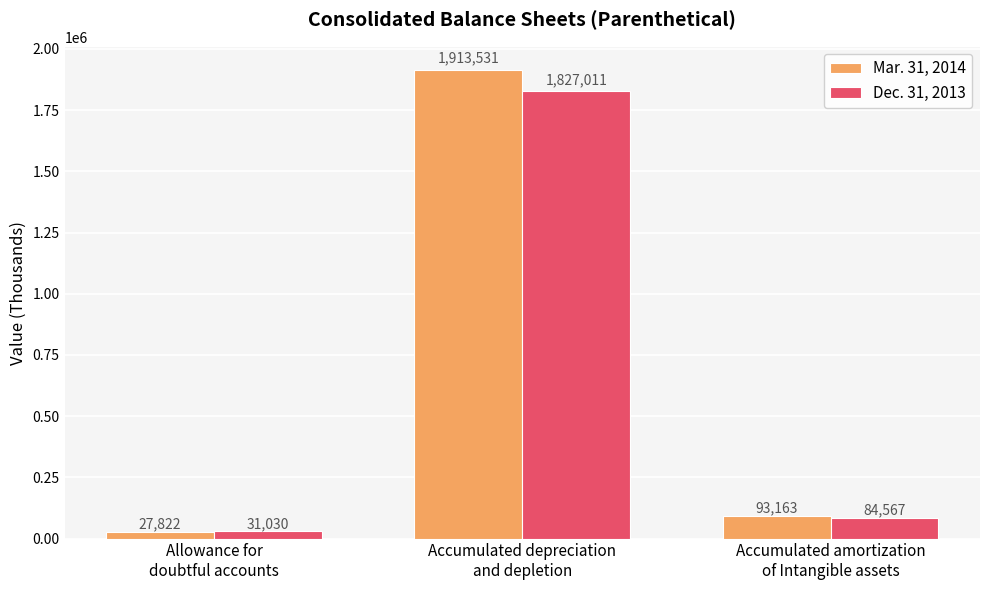

What are all the series names shown in the legend?

Mar. 31, 2014, Dec. 31, 2013